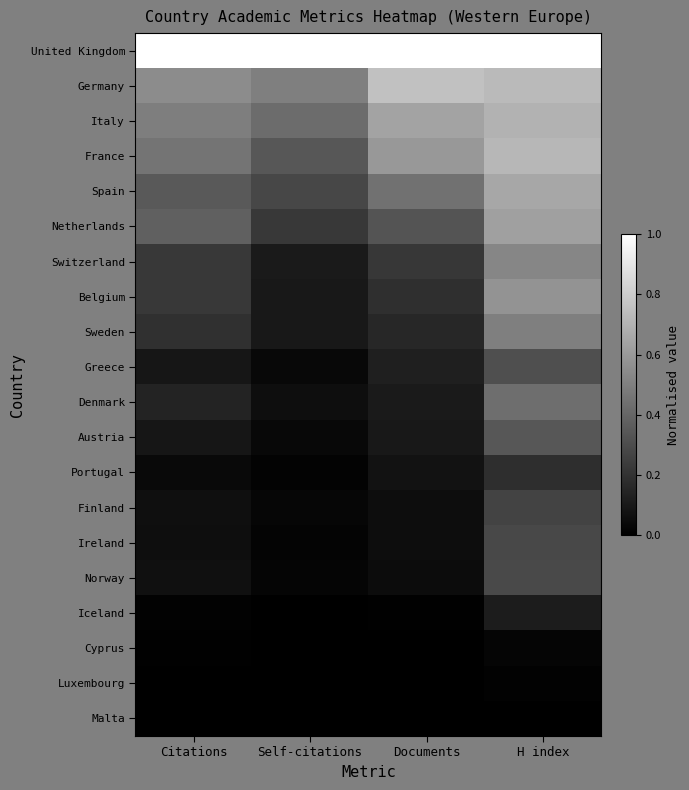

Reading left to right, list all the values displayed in this chart.

United Kingdom: Citations=1.0	Self-citations=1.0	Documents=1.0	H index=1.0
Germany: Citations=0.5	Self-citations=0.5	Documents=0.8	H index=0.7
Italy: Citations=0.5	Self-citations=0.4	Documents=0.6	H index=0.7
France: Citations=0.5	Self-citations=0.3	Documents=0.6	H index=0.7
Spain: Citations=0.4	Self-citations=0.3	Documents=0.4	H index=0.7
Netherlands: Citations=0.4	Self-citations=0.2	Documents=0.3	H index=0.6
Switzerland: Citations=0.2	Self-citations=0.1	Documents=0.2	H index=0.5
Belgium: Citations=0.2	Self-citations=0.1	Documents=0.2	H index=0.6
Sweden: Citations=0.2	Self-citations=0.1	Documents=0.2	H index=0.5
Greece: Citations=0.1	Self-citations=0.0	Documents=0.1	H index=0.3
Denmark: Citations=0.1	Self-citations=0.1	Documents=0.1	H index=0.4
Austria: Citations=0.1	Self-citations=0.0	Documents=0.1	H index=0.3
Portugal: Citations=0.0	Self-citations=0.0	Documents=0.1	H index=0.2
Finland: Citations=0.1	Self-citations=0.0	Documents=0.1	H index=0.3
Ireland: Citations=0.1	Self-citations=0.0	Documents=0.1	H index=0.3
Norway: Citations=0.1	Self-citations=0.0	Documents=0.1	H index=0.3
Iceland: Citations=0.0	Self-citations=0.0	Documents=0.0	H index=0.1
Cyprus: Citations=0.0	Self-citations=0.0	Documents=0.0	H index=0.0
Luxembourg: Citations=0.0	Self-citations=0.0	Documents=0.0	H index=0.0
Malta: Citations=0.0	Self-citations=0.0	Documents=0.0	H index=0.0